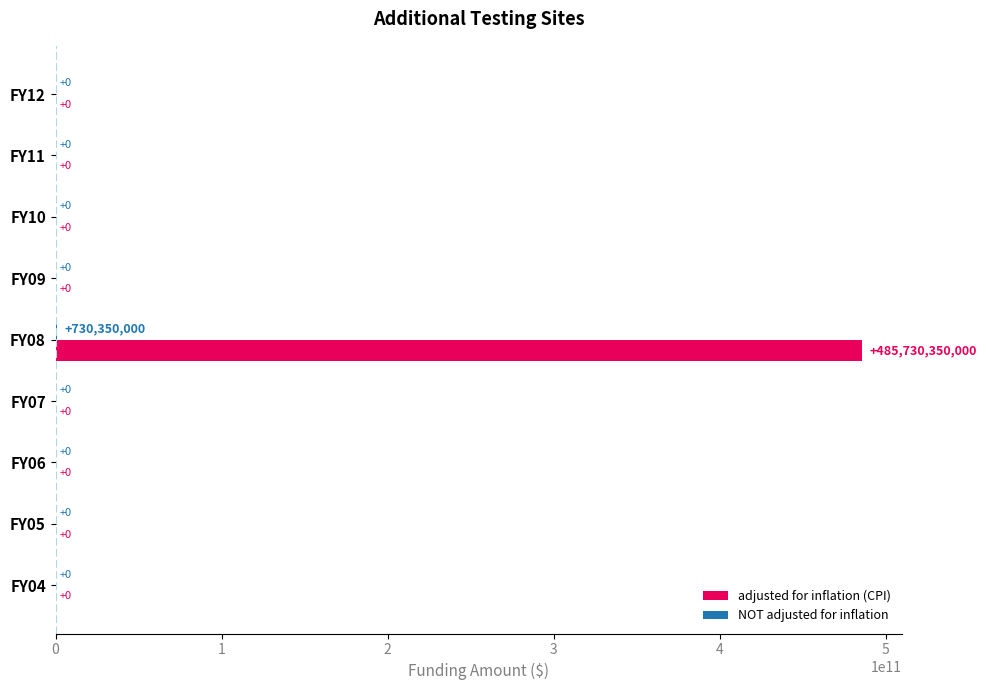

At which label does adjusted for inflation (CPI) reach its peak?

FY08